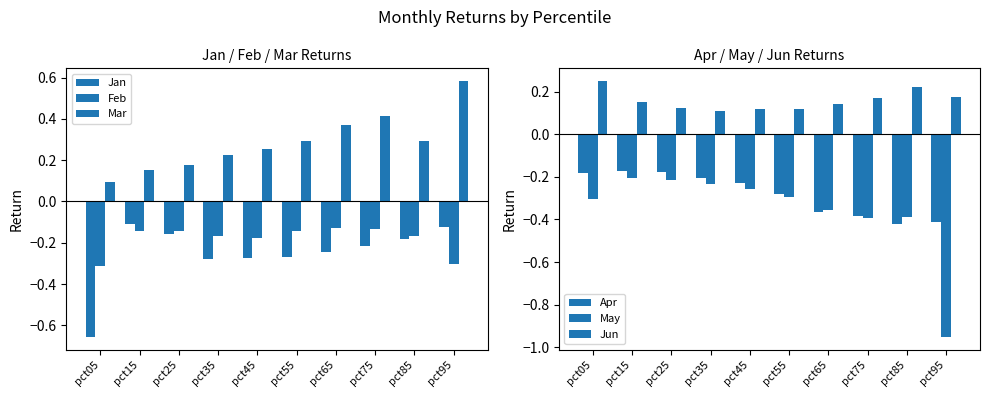

What are all the series names shown in the legend?

Jan, Feb, Mar, Apr, May, Jun